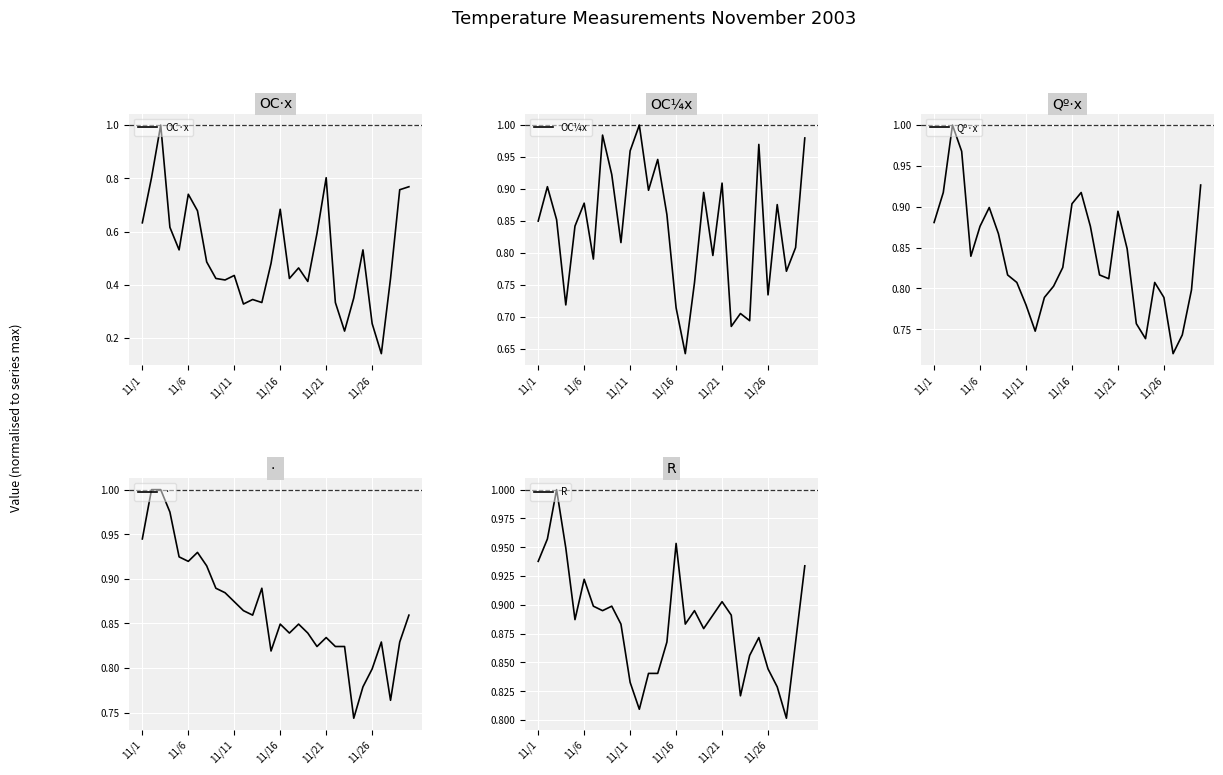

What is the maximum value for OC·x?

1.0